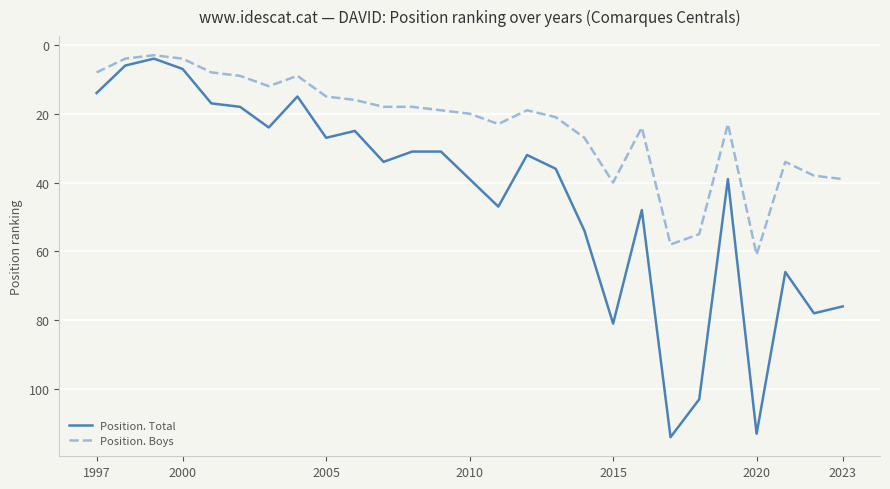

Rank the series by their average value, from highest to lowest.

Position. Total, Position. Boys